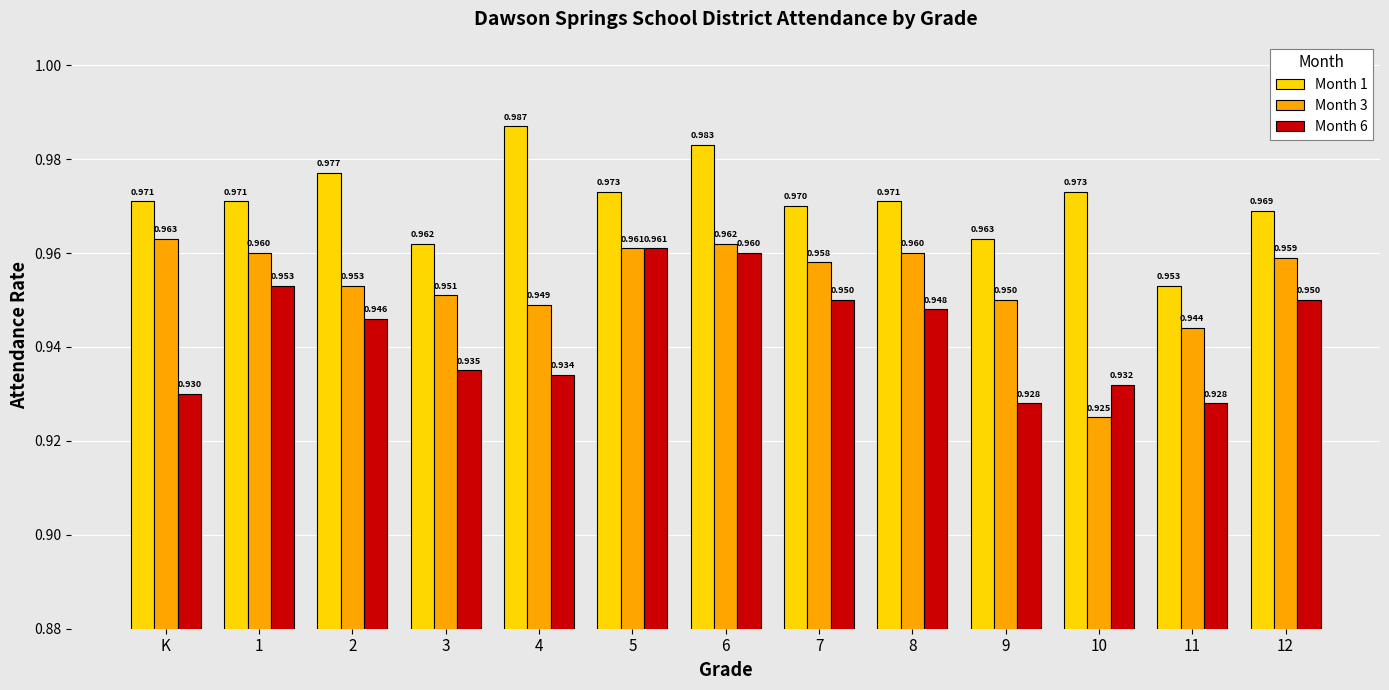

Is the value of Month 1 at 10 greater than the value of Month 6 at 6?

Yes